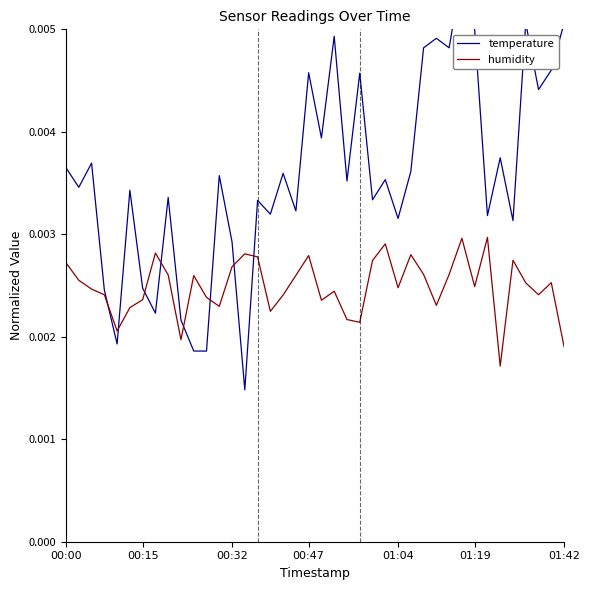

Does the chart display data point markers on the line(s)?

No